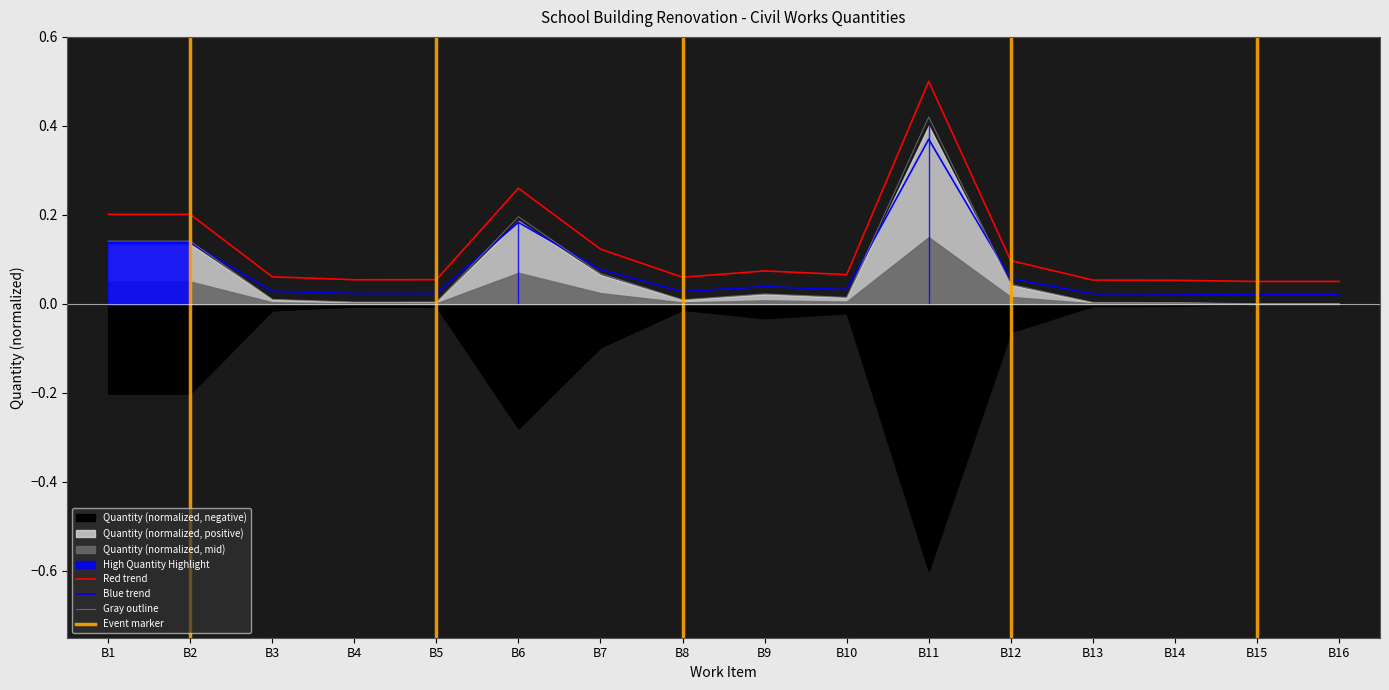

Is it true that the value at B4 is 0.0?

True